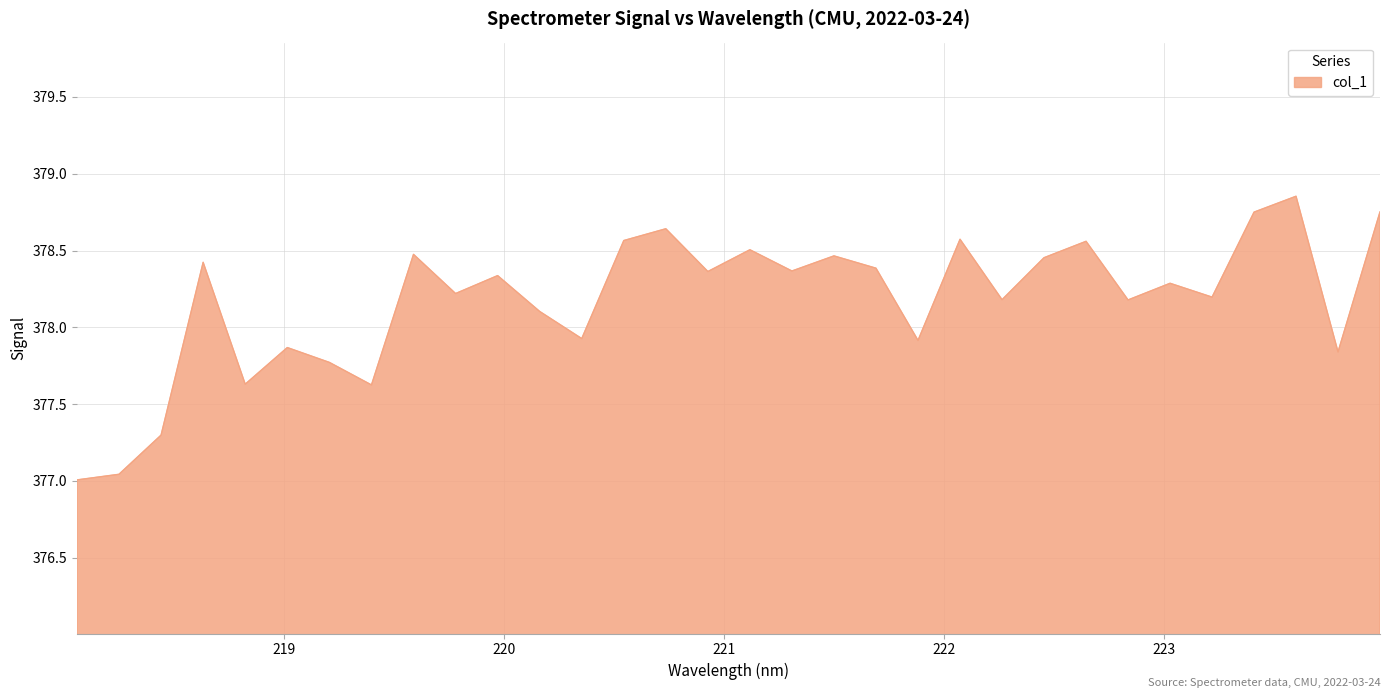

How many interior local peaks (higher than both neighbors) does the data have?

11